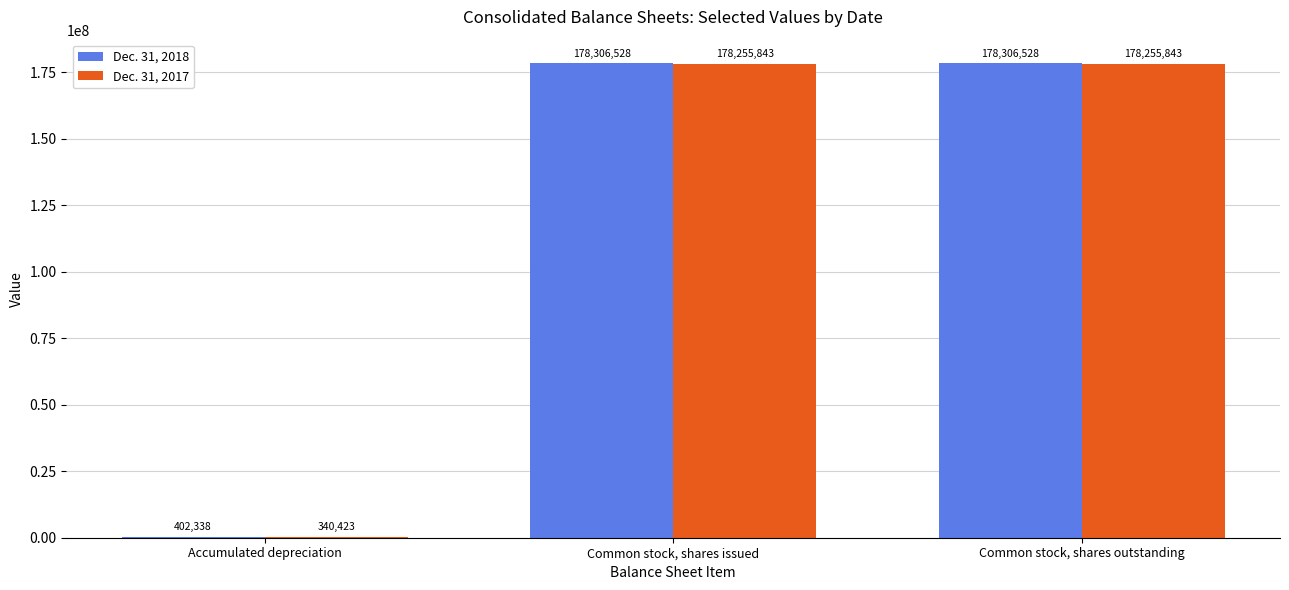

What is the total value across all series at Common stock, shares outstanding?

356562371